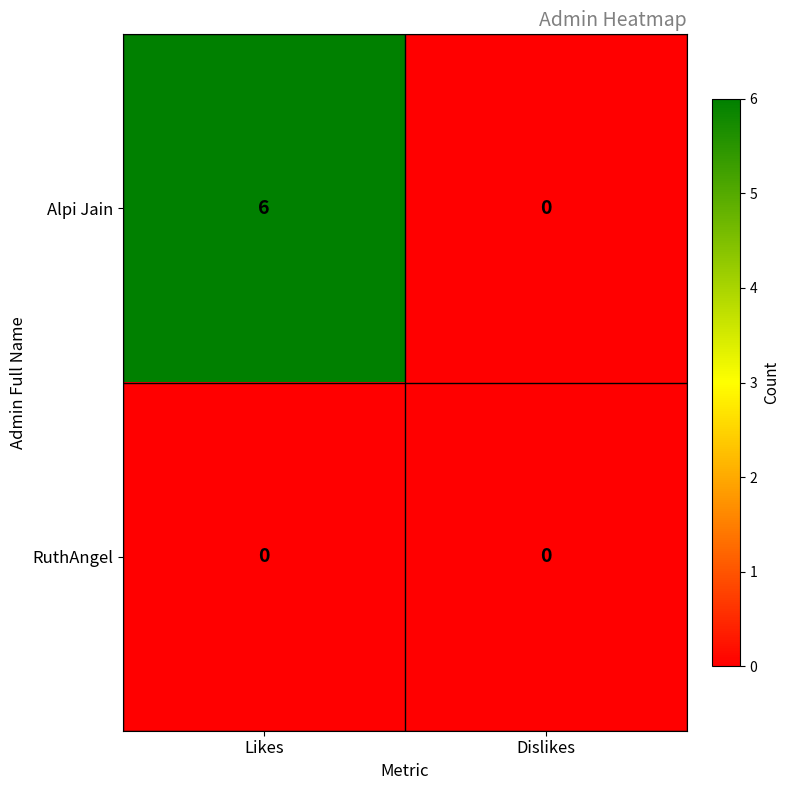

What is the sum of the Alpi Jain values at Dislikes and Likes?

6